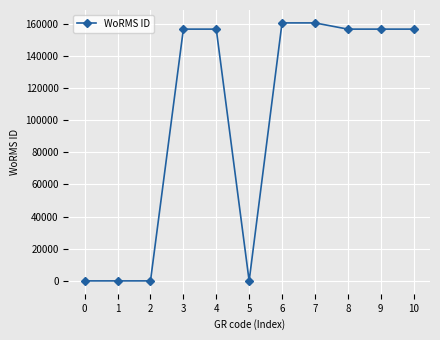

True or false: the data shows 0 at 2.

True